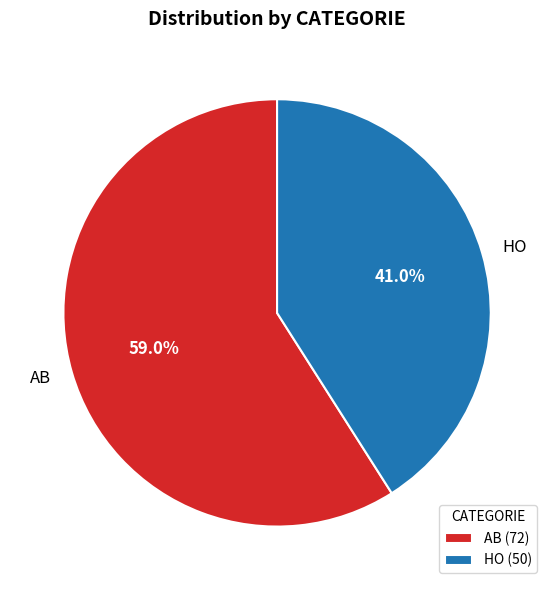

Does any single category account for the majority?

Yes